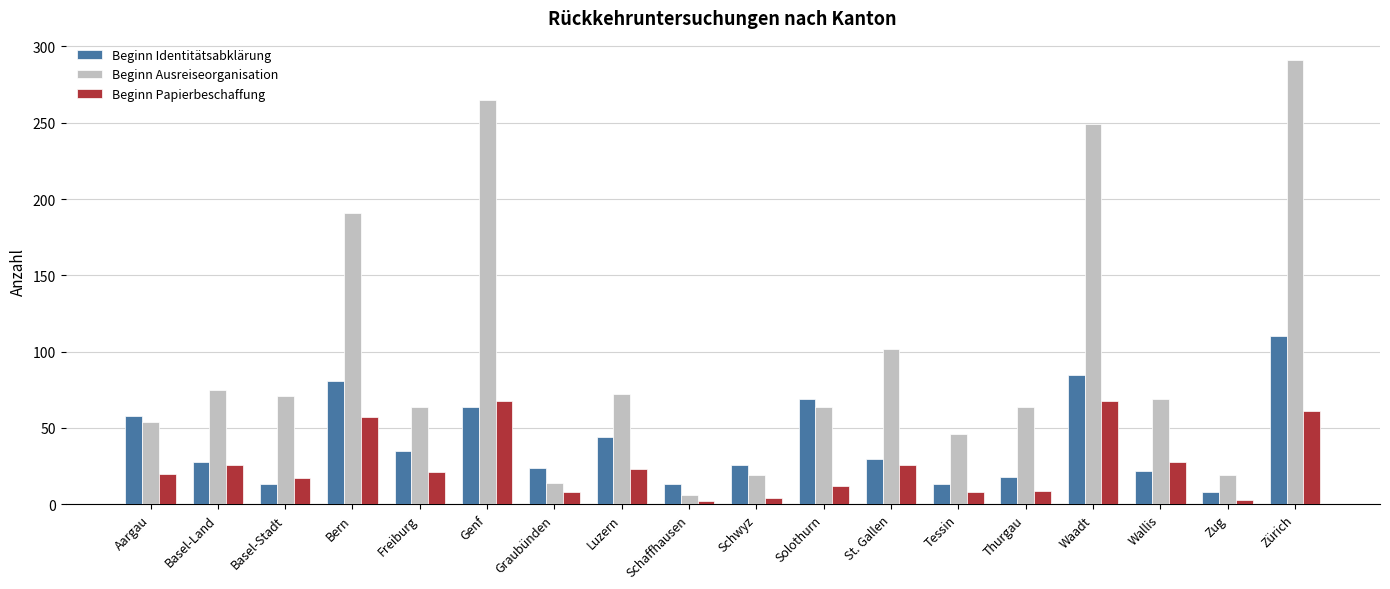

Which series changed the most between Tessin and Thurgau?

Beginn Ausreiseorganisation